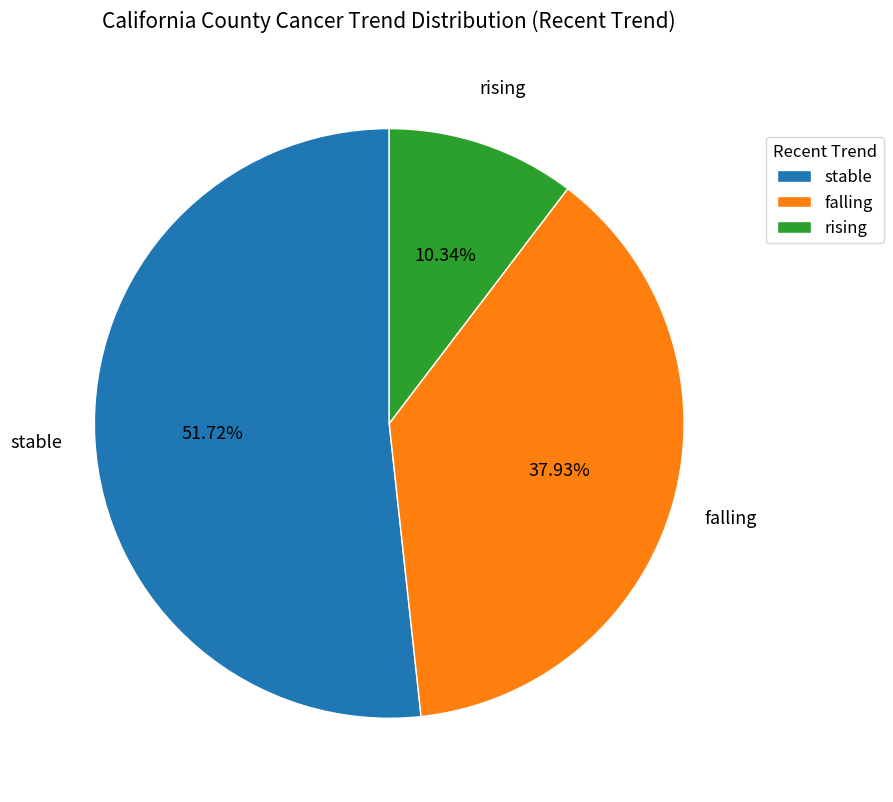

Which slice is the largest?

stable